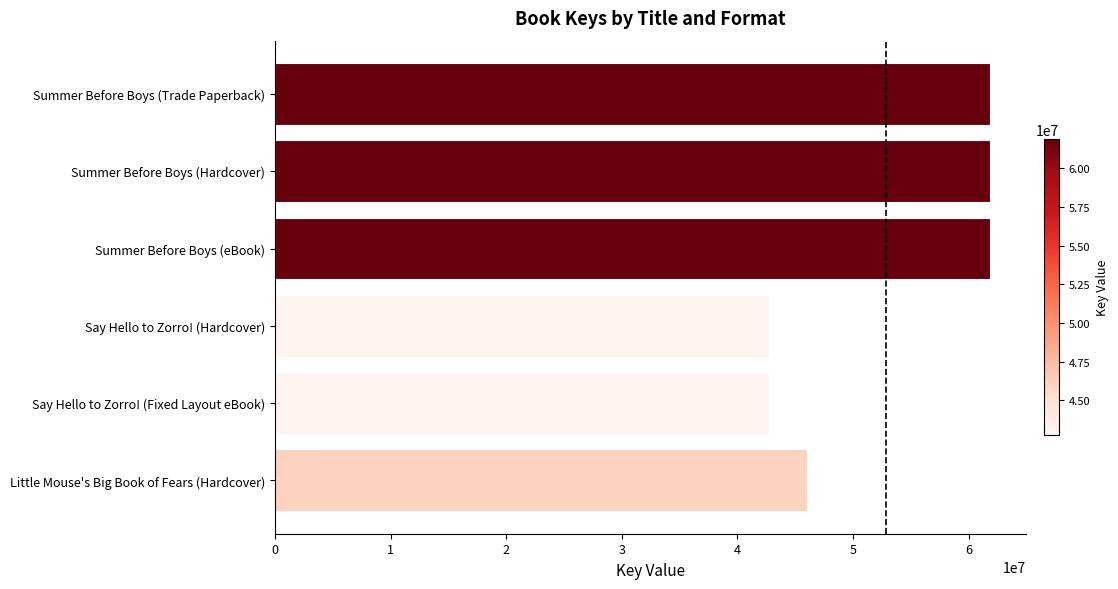

Reading bottom to top, transcribe all the data shown in this chart.

Little Mouse's Big Book of Fears (Hardcover)=46046072	Say Hello to Zorro! (Fixed Layout eBook)=42758358	Say Hello to Zorro! (Hardcover)=42758358	Summer Before Boys (eBook)=61880163	Summer Before Boys (Hardcover)=61880163	Summer Before Boys (Trade Paperback)=61880163